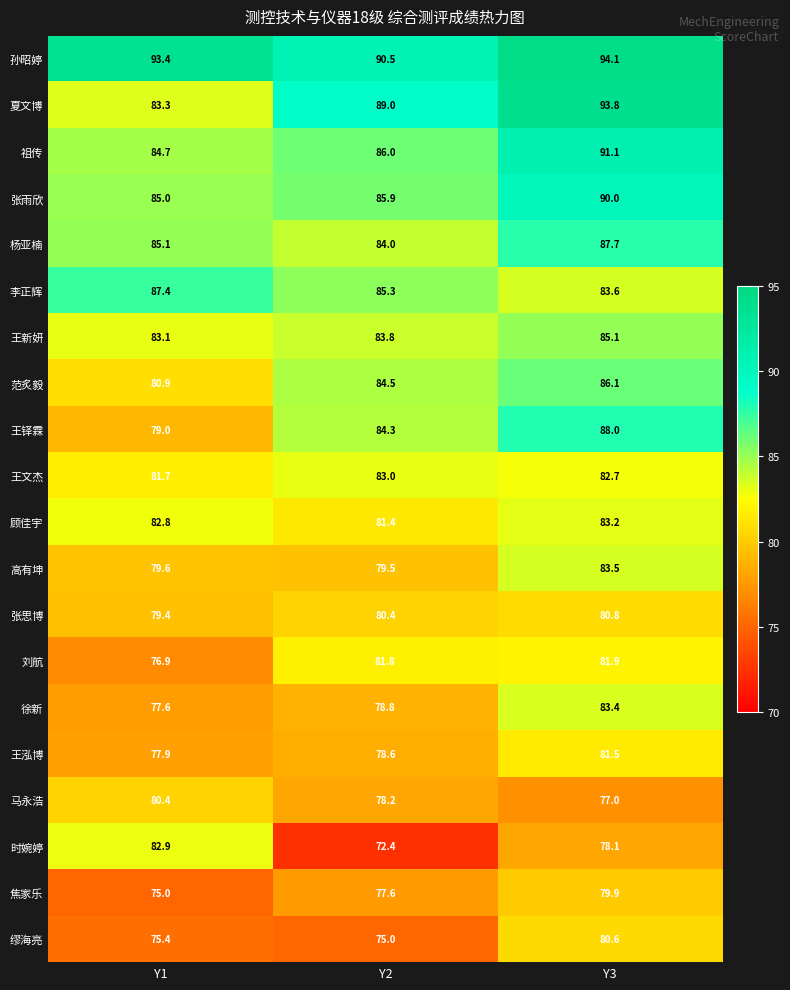

Count the 王文杰 values in the range 81 to 83.

3